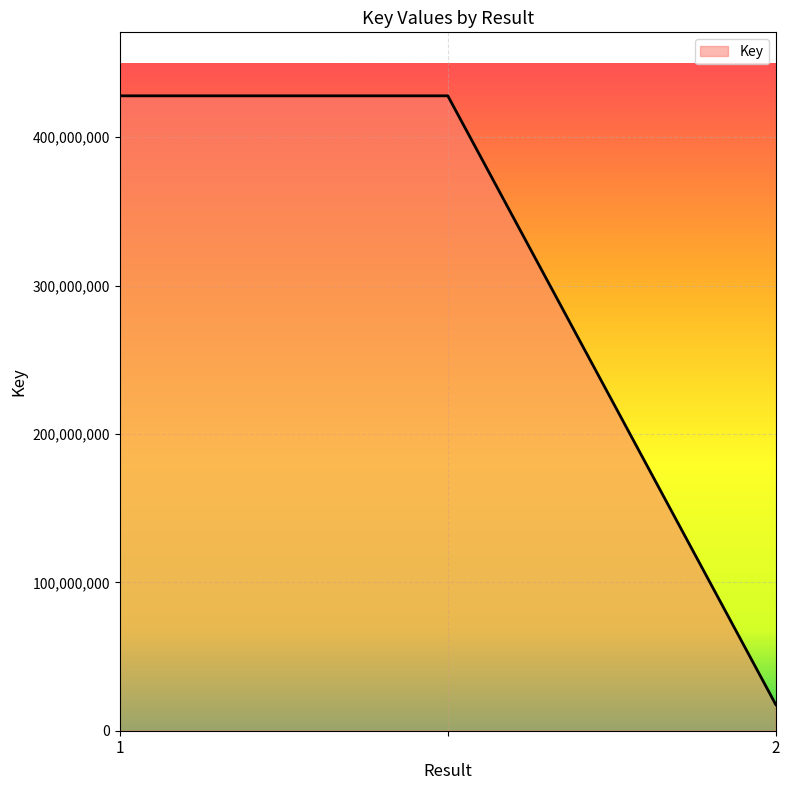

What is the minimum value shown in the chart?

17574668